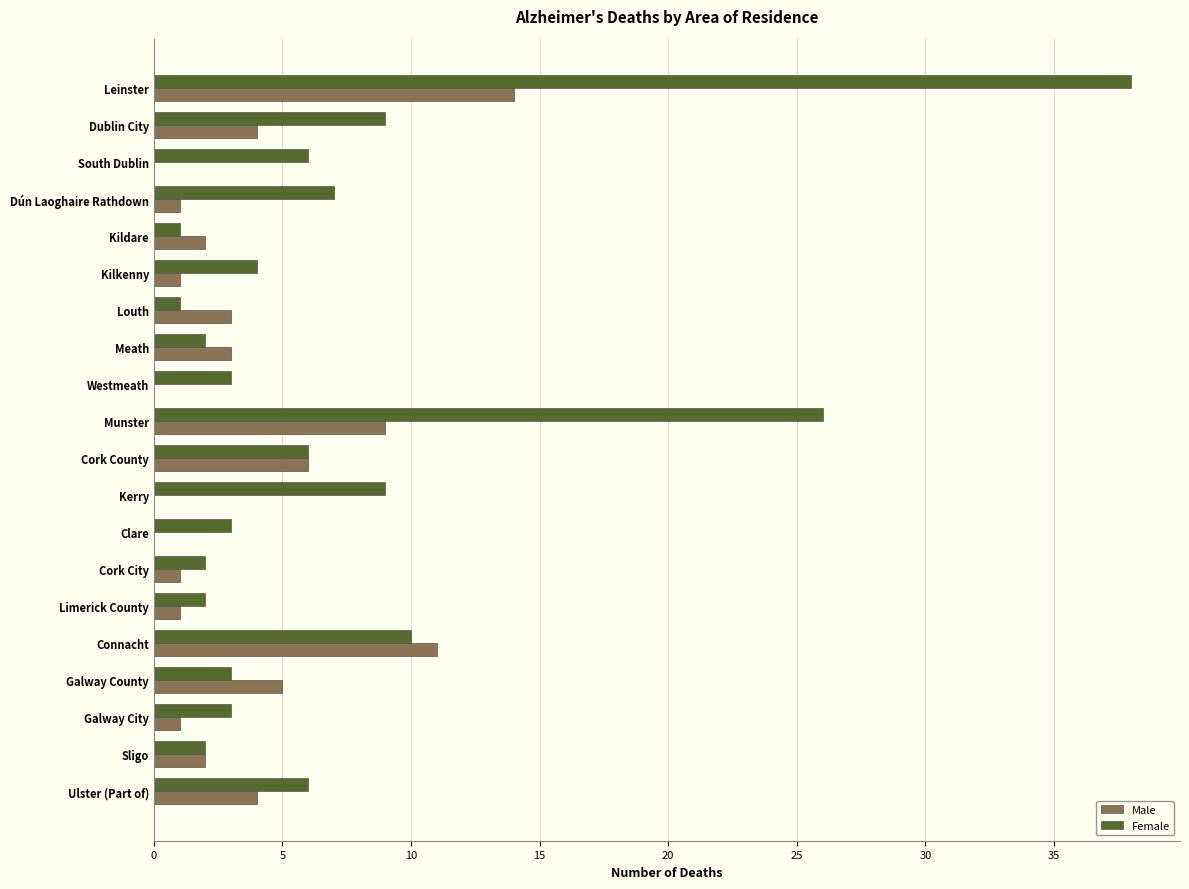

What is the total value across all series at South Dublin?

6